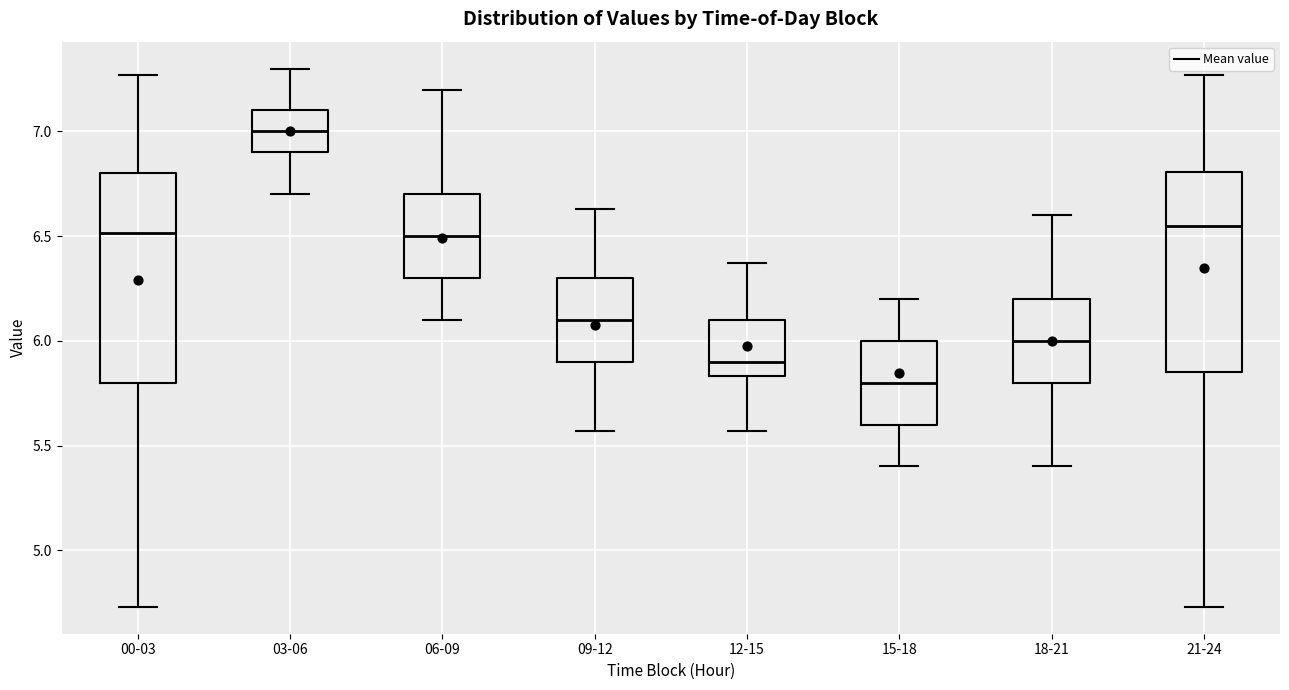

Where is the lower edge of the box for 06-09 on the y-axis? The values are not printed on the chart, so give them approximately, as read against the axis.

6.30